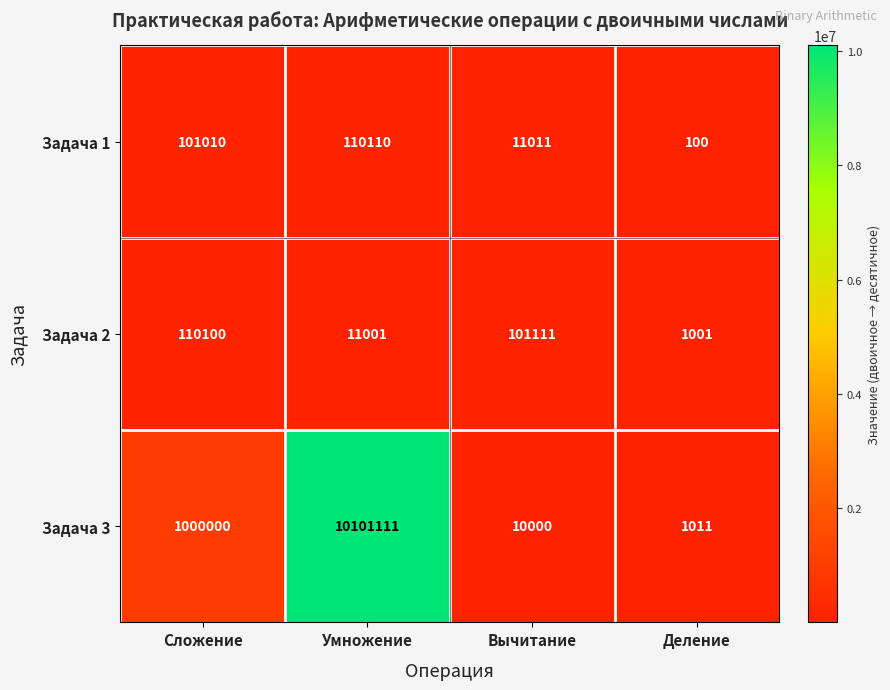

How many categories are shown in the chart?

4